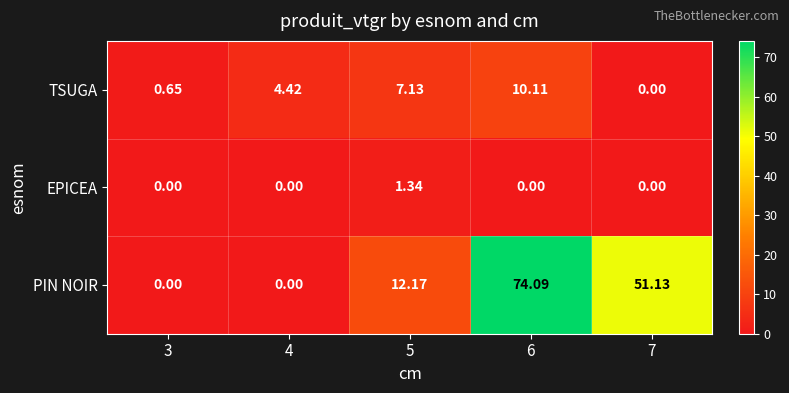

Between 3 and 5, which series saw the biggest shift?

PIN NOIR